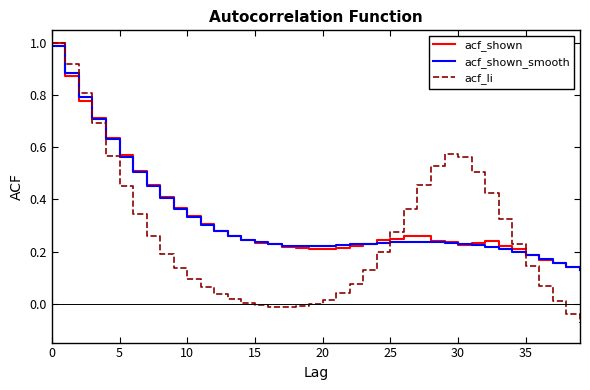

How many lines are shown in the chart?

3